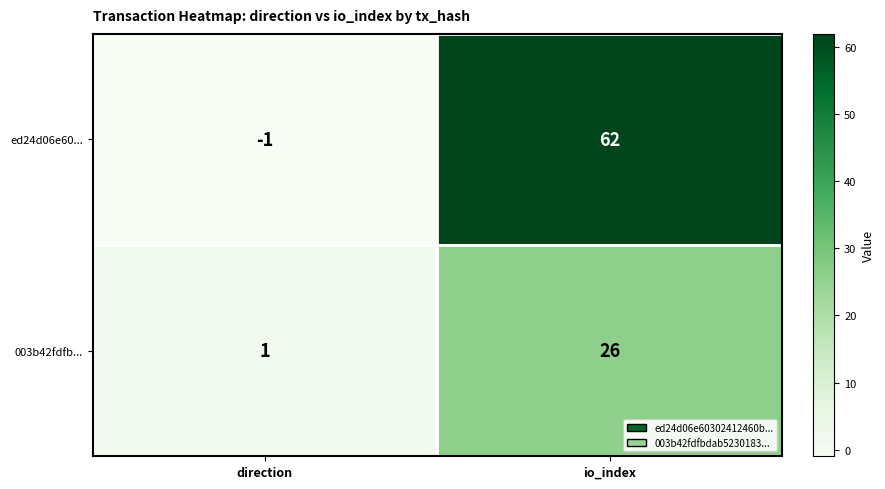

The 003b42fdfb... series shows 14 at io_index. True or false?

False